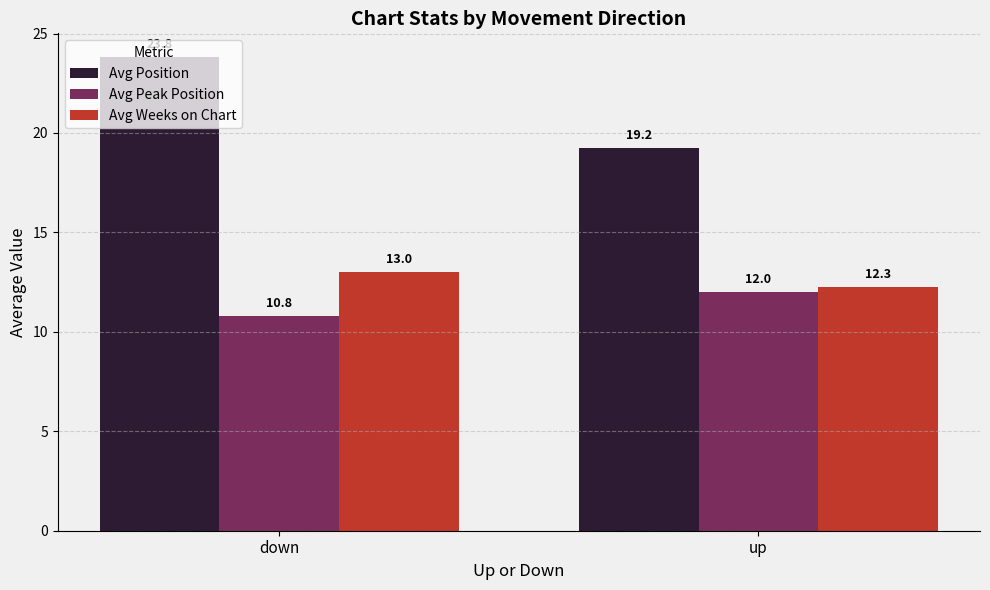

Count the Avg Weeks on Chart values in the range 12 to 13.

2